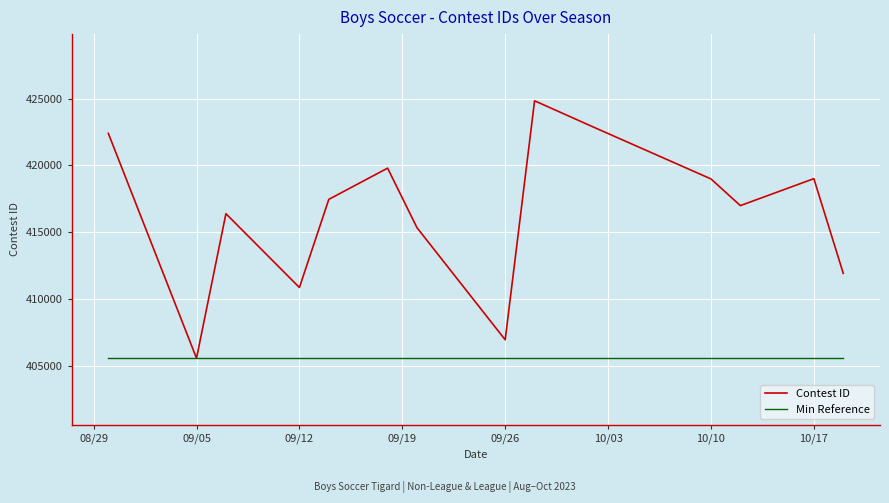

Which series has the largest range (max minus min)?

Contest ID